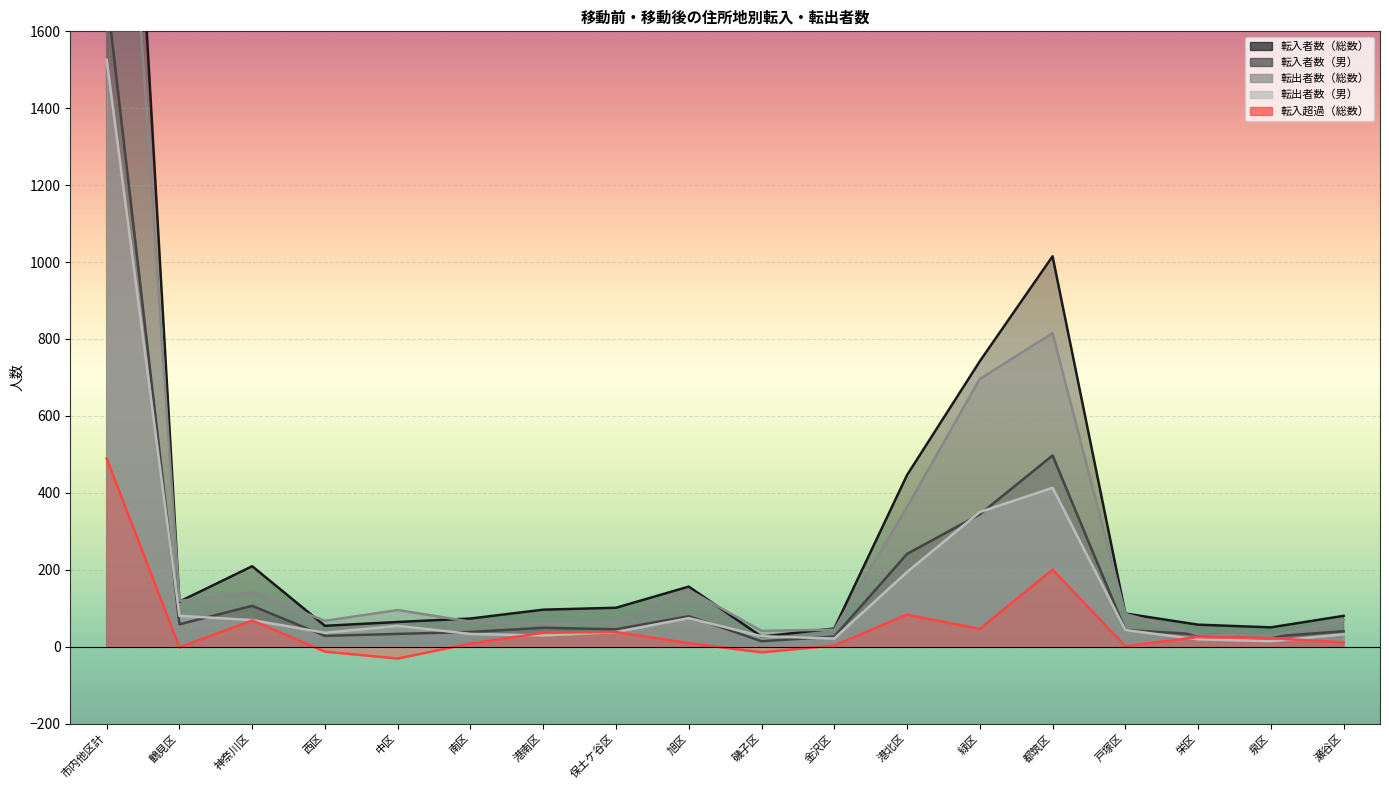

True or false: 転出者数（総数） and 転入超過（総数） intersect in this chart.

False